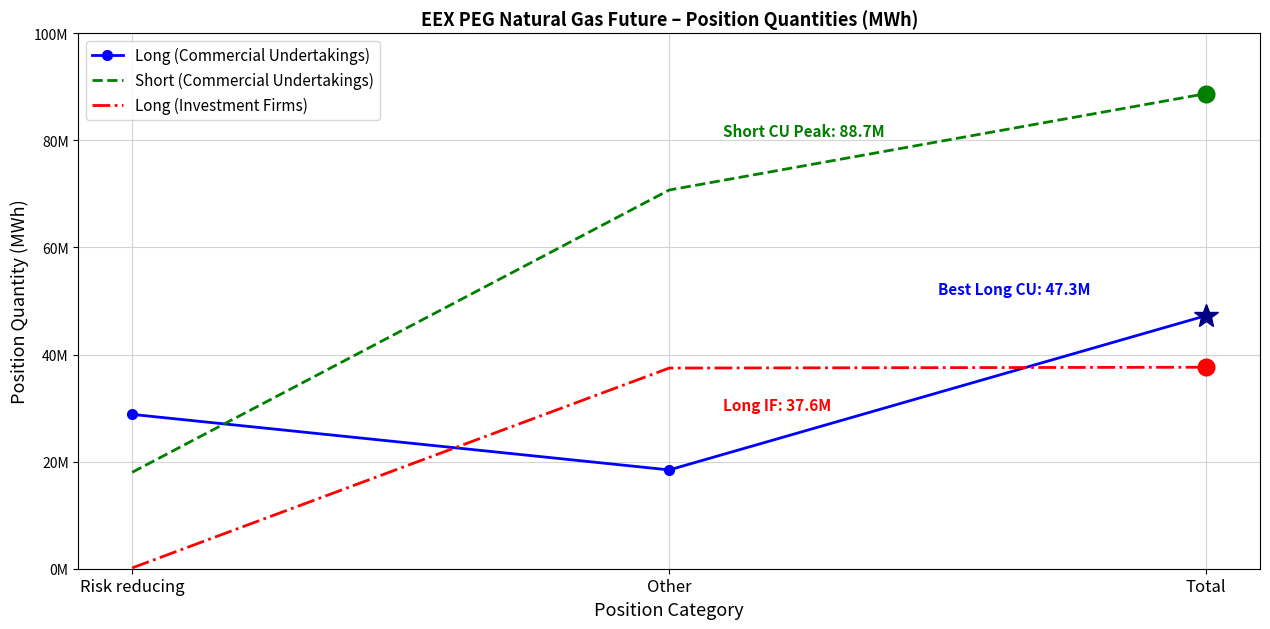

What are all the series names shown in the legend?

Long (Commercial Undertakings), Short (Commercial Undertakings), Long (Investment Firms)